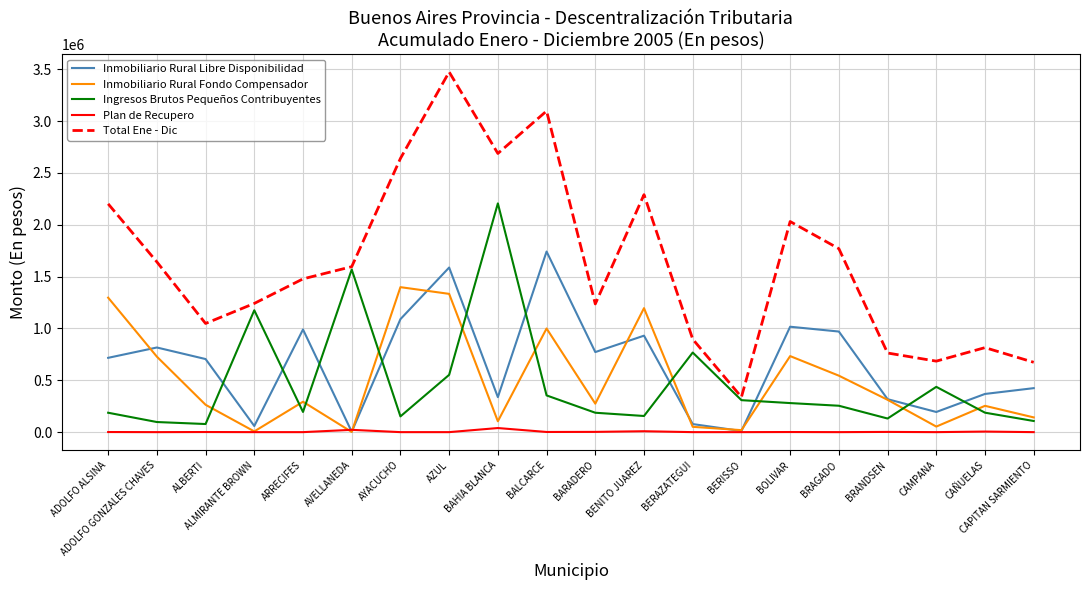

At BOLIVAR, list the series in order from largest to smallest.

Total Ene - Dic, Inmobiliario Rural Libre Disponibilidad, Inmobiliario Rural Fondo Compensador, Ingresos Brutos Pequeños Contribuyentes, Plan de Recupero